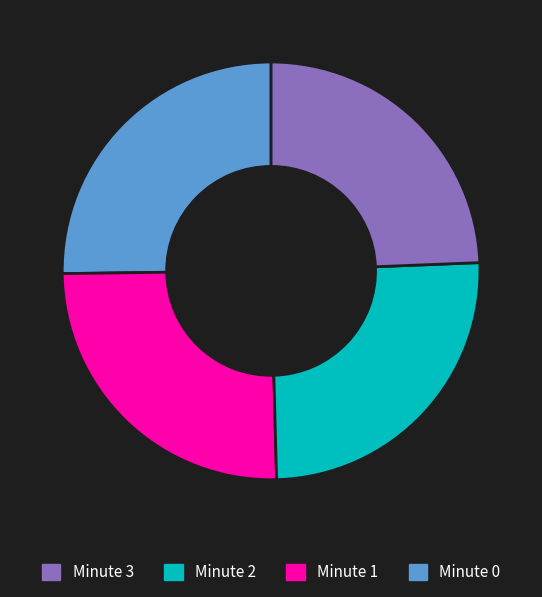

How many segments does this pie chart have?

4